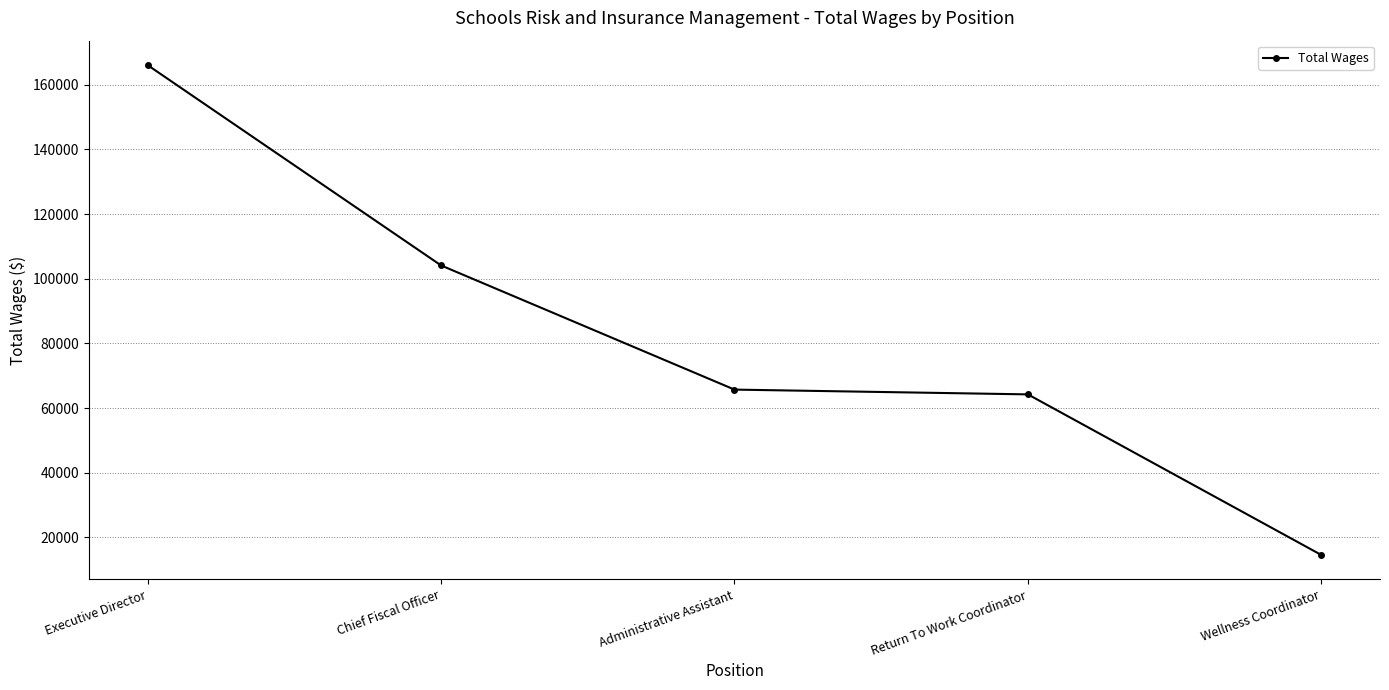

Which has a higher value, Executive Director or Return To Work Coordinator?

Executive Director